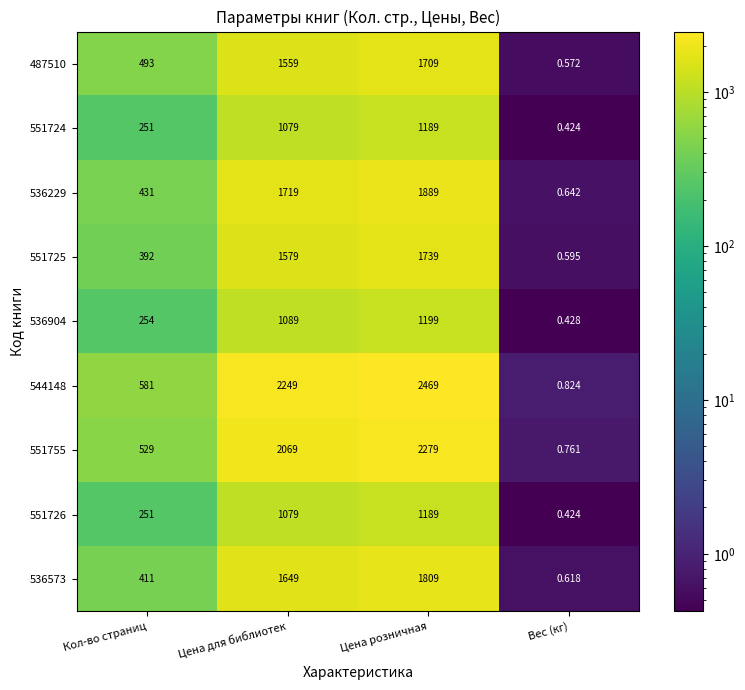

Where is 536573 nearest to the value 904?

Кол-во страниц